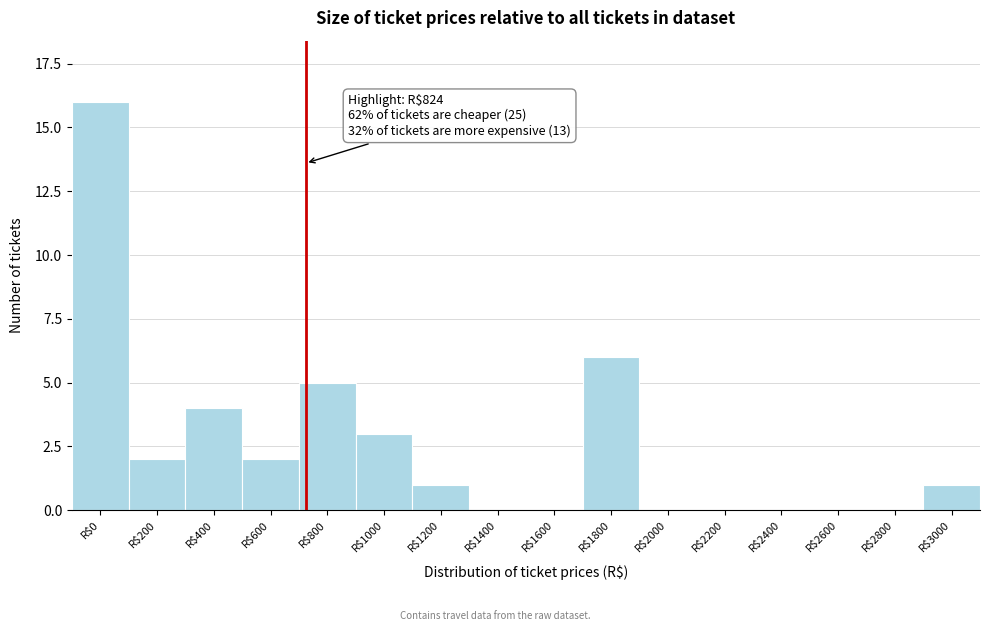

Is it true that the value at R$2400 is -8?

False